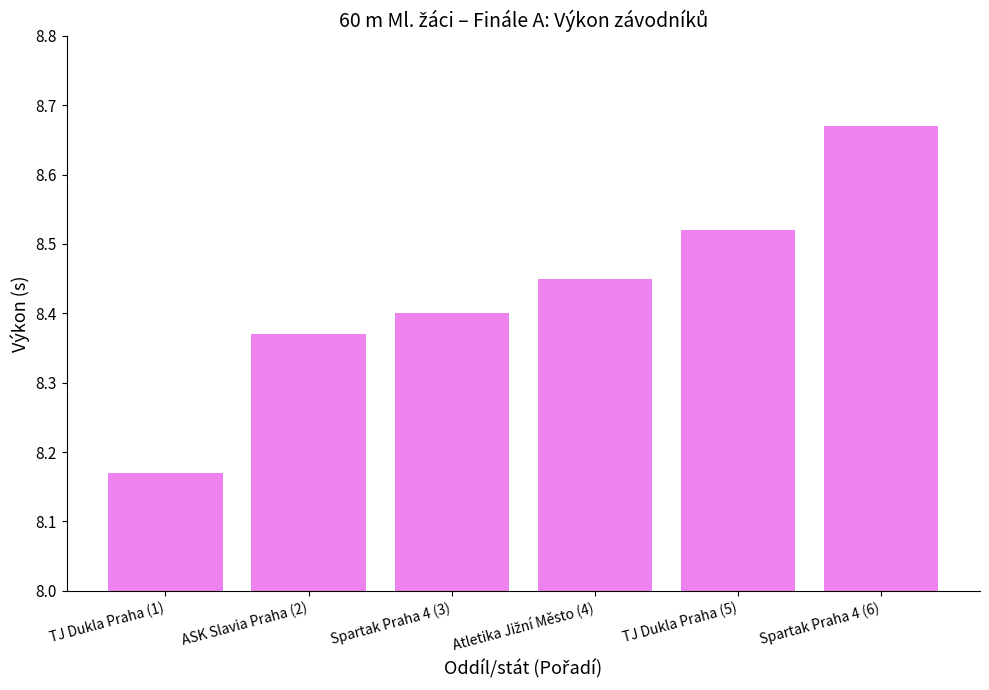

Which has a higher value, TJ Dukla Praha (5) or ASK Slavia Praha (2)?

TJ Dukla Praha (5)